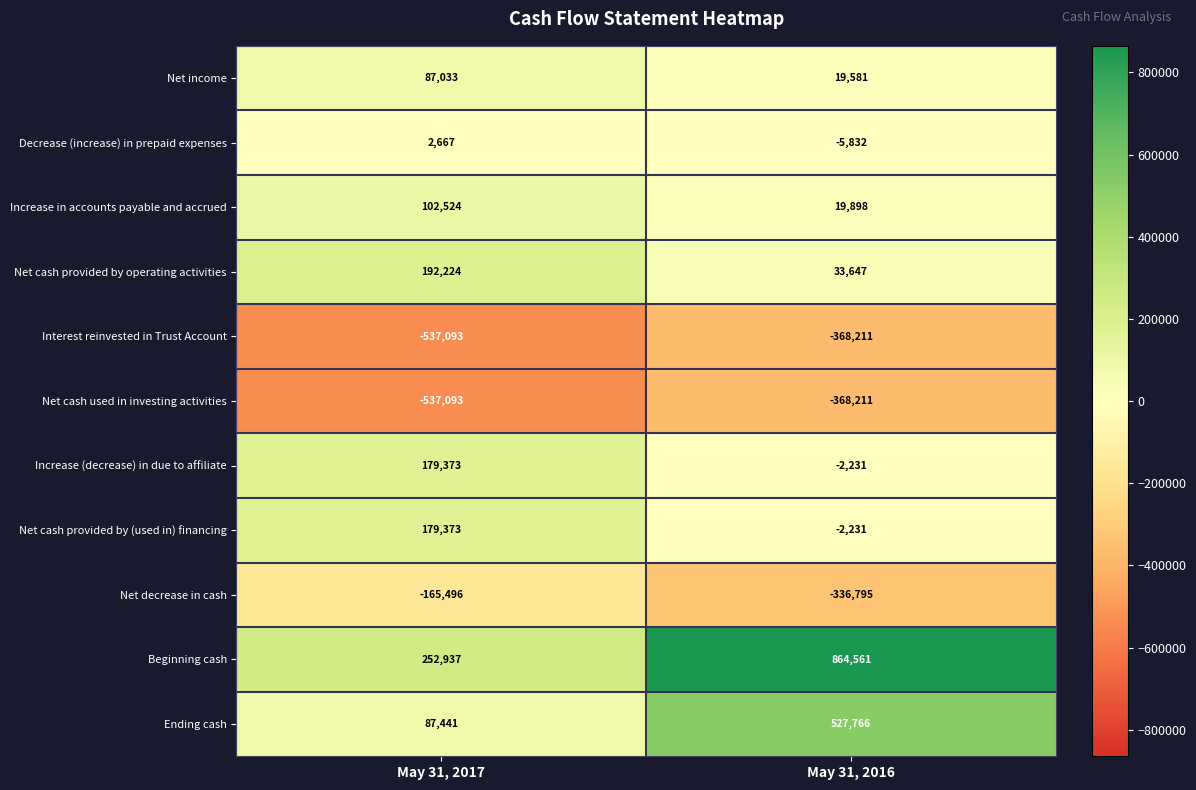

Rank the categories by Increase in accounts payable and accrued value from highest to lowest.

May 31, 2017, May 31, 2016